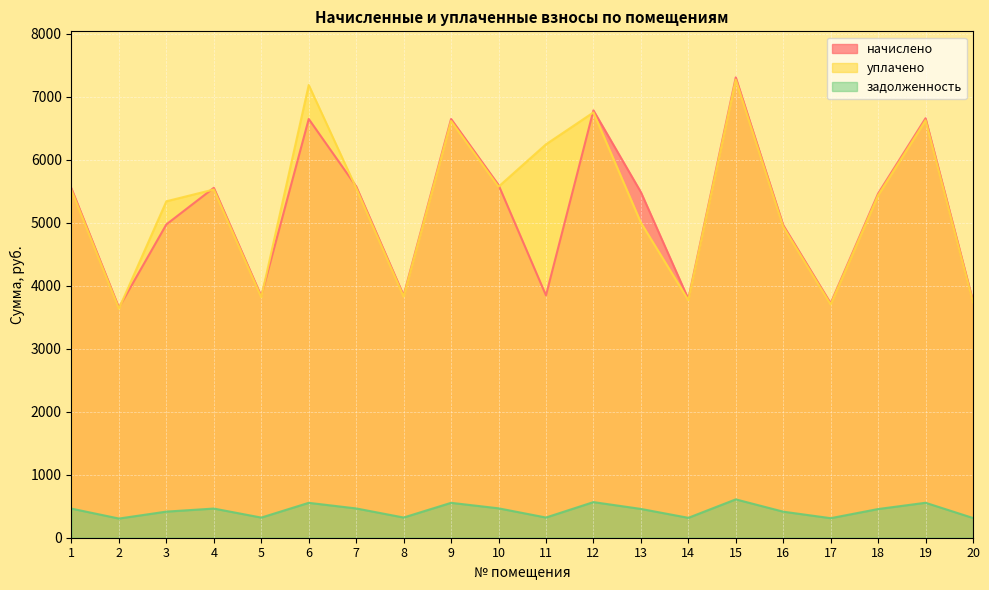

Which category has the highest value in the уплачено series?

15